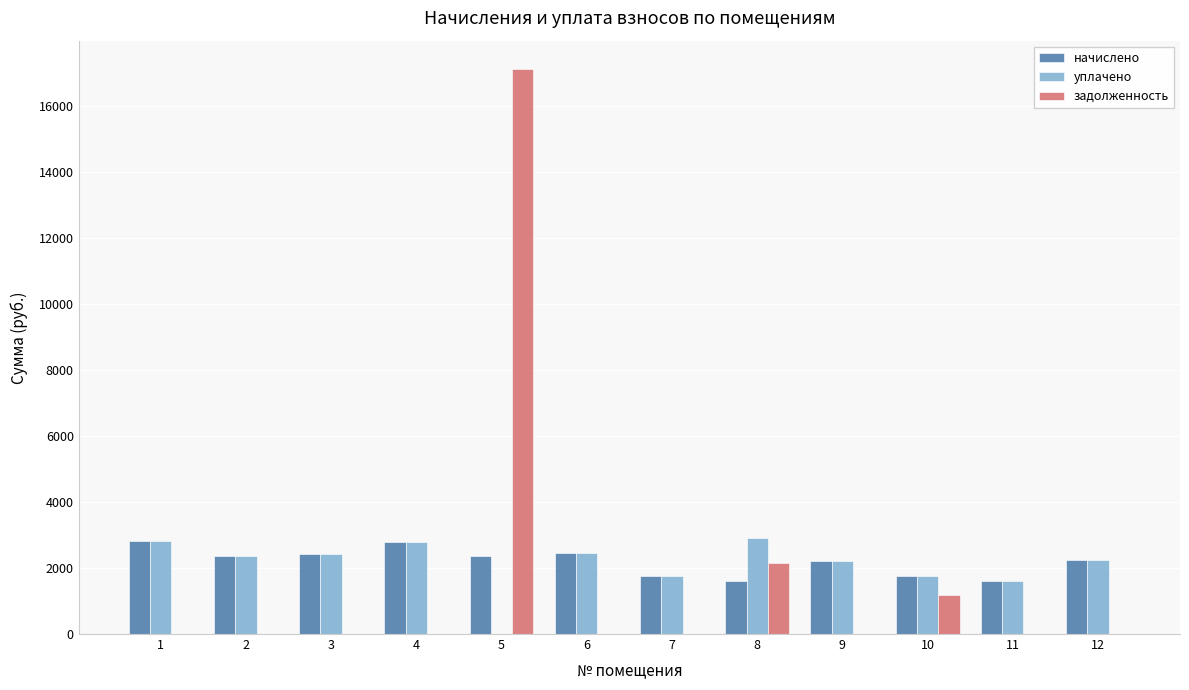

What is the sum of all уплачено values?

25305.1